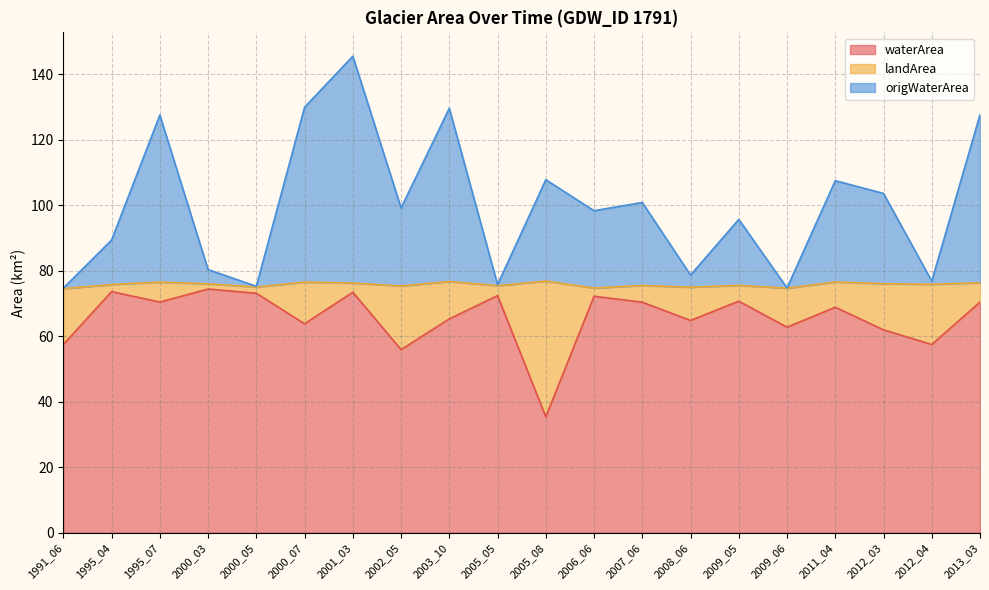

What are all the series names shown in the legend?

waterArea, landArea, origWaterArea